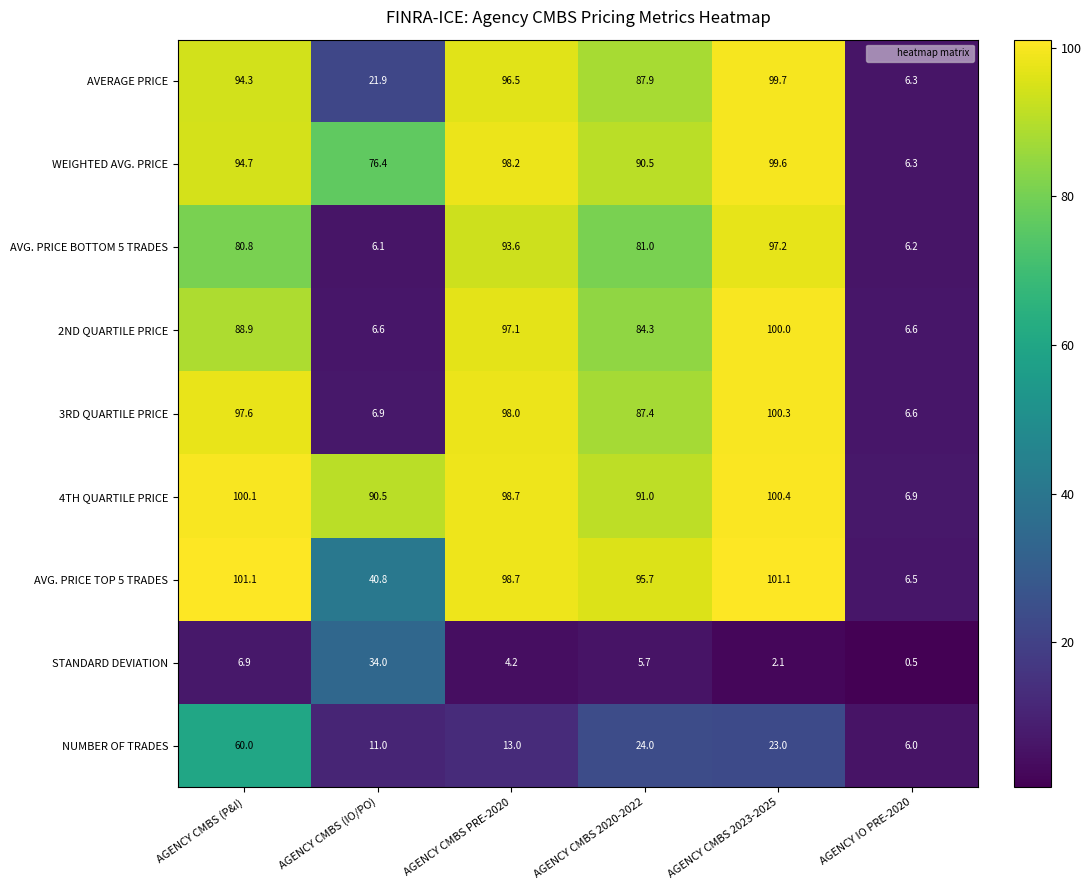

How many series are shown in this chart?

9